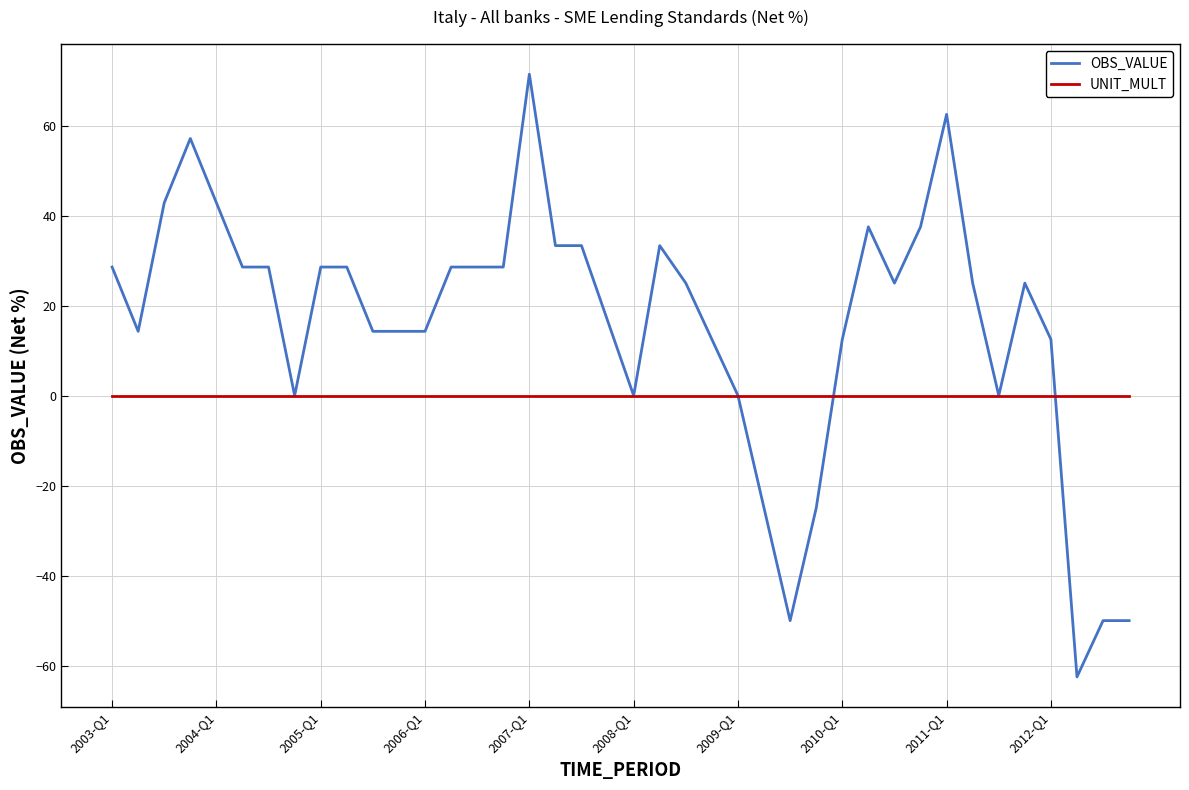

How many lines are shown in the chart?

2